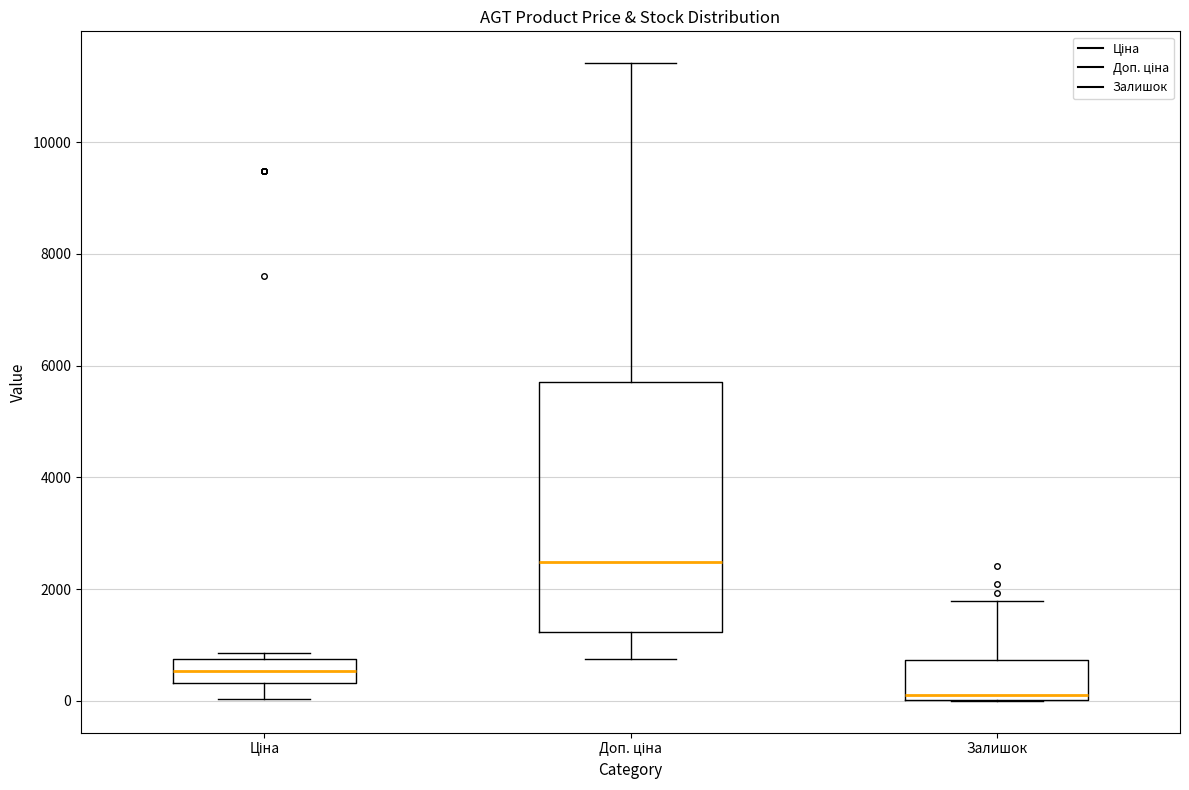

Where is the upper edge of the box for Залишок on the y-axis? The values are not printed on the chart, so give them approximately, as read against the axis.

800